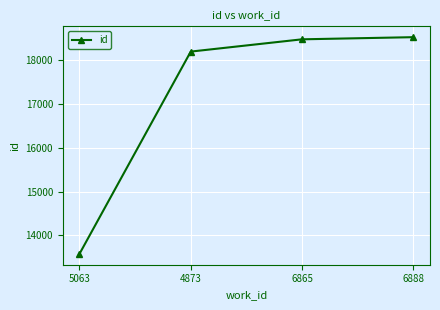

Rank the categories by value from lowest to highest.

5063, 4873, 6865, 6888